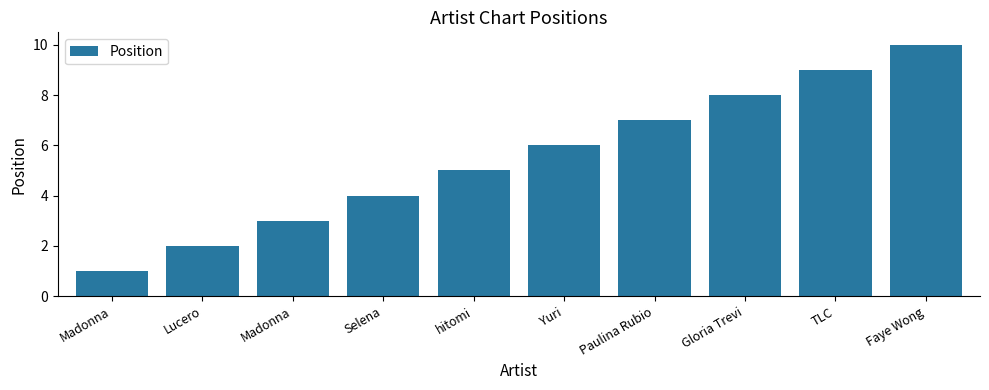

How many series are shown in this chart?

1